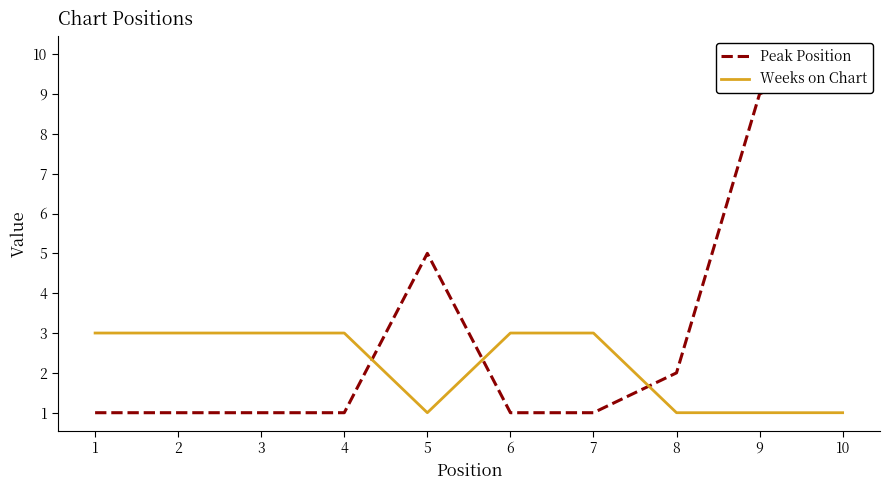

What is the sum of all Peak Position values?

32